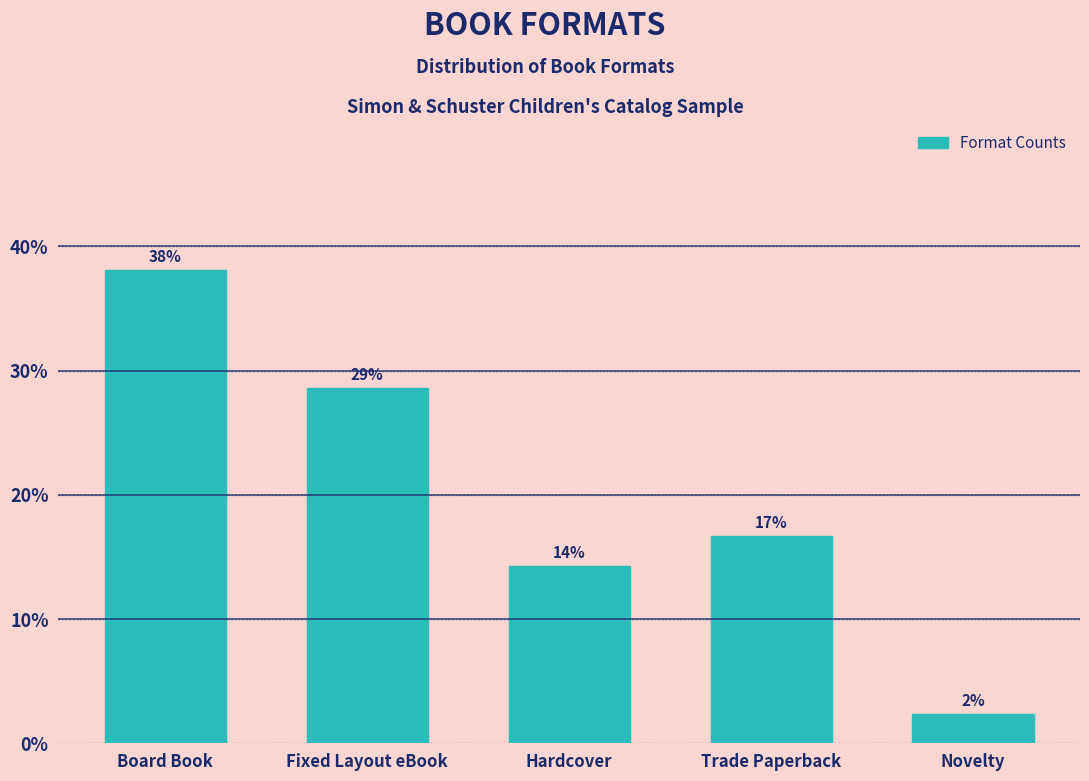

How many bars are there in total?

5